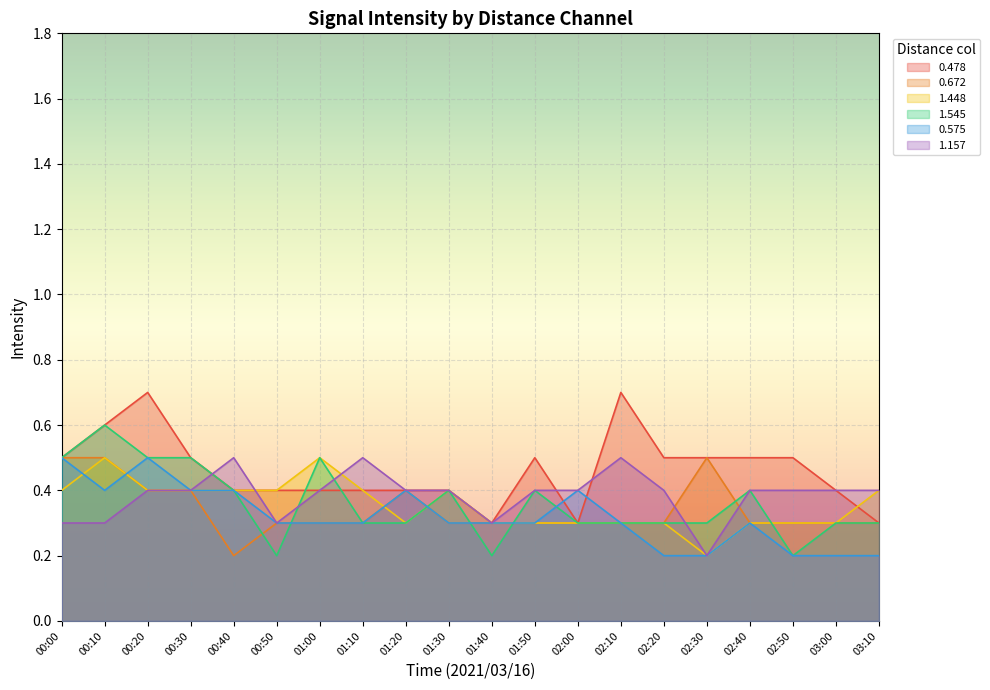

Rank the series at 01:20 from lowest to highest value.

1.448, 1.545, 0.478, 0.672, 0.575, 1.157